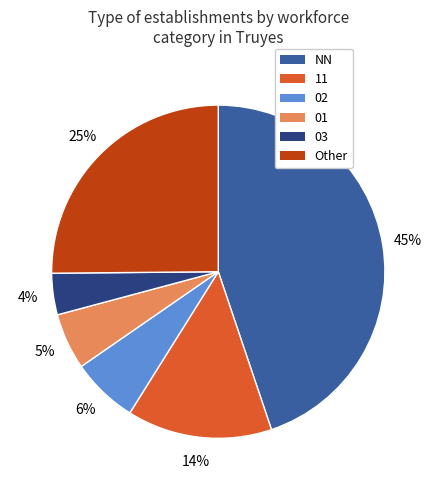

Do 11 and Other together represent more than half of the pie?

No